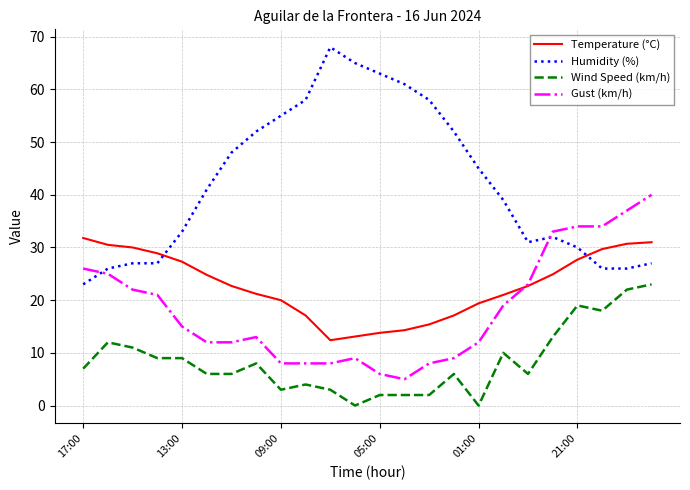

True or false: Temperature (°C) and Wind Speed (km/h) intersect in this chart.

False